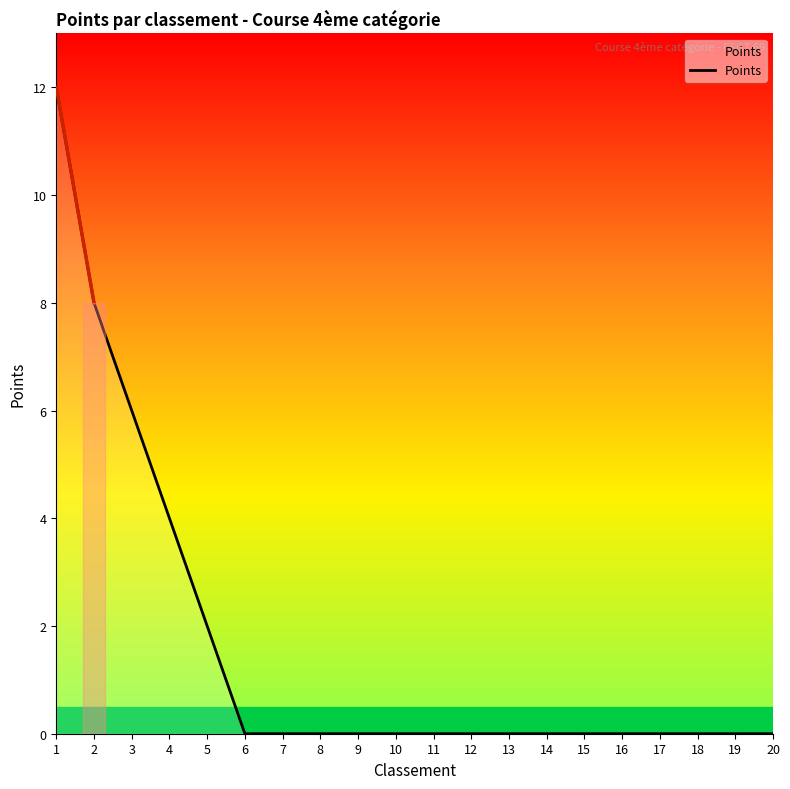

What is the difference between the maximum and minimum values?

12